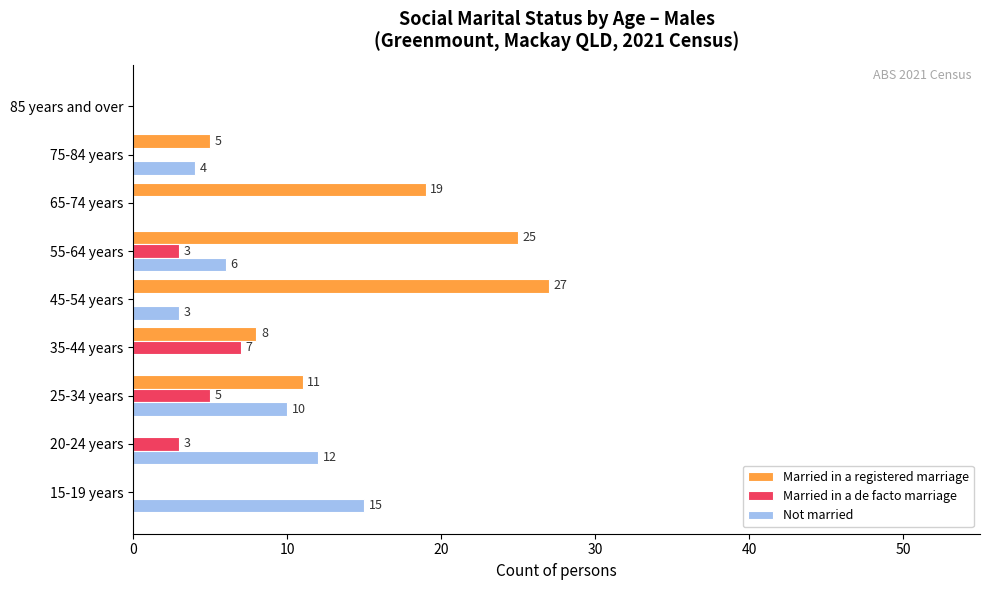

Is the value of Married in a de facto marriage at 25-34 years greater than the value of Married in a registered marriage at 20-24 years?

Yes